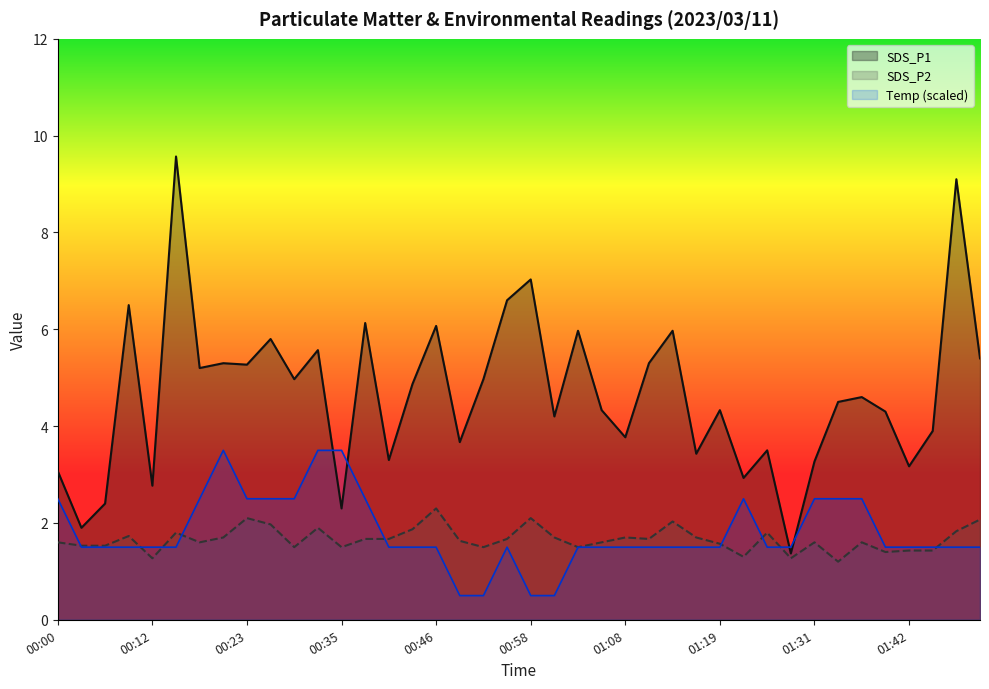

How many distinct data groups are displayed?

3